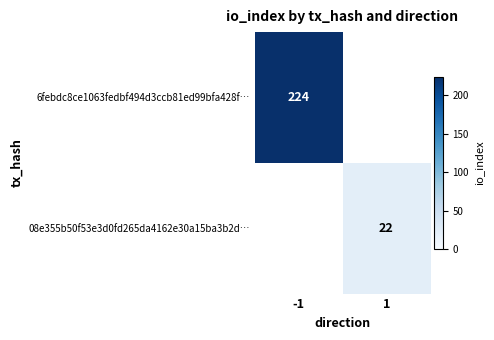

The 6febdc8ce1063fedbf494d3ccb81ed99bfa428f… series shows 224 at -1. True or false?

True